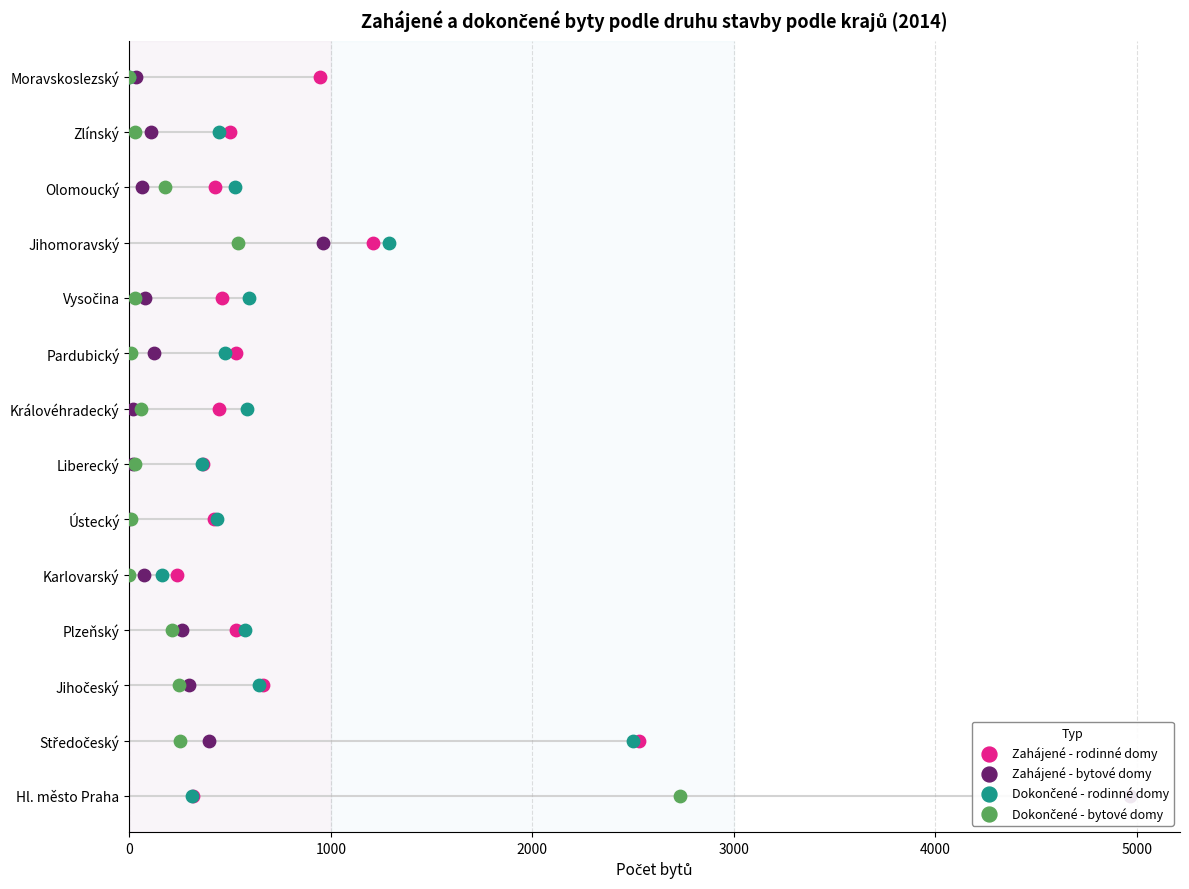

What is the total value across all series at 5000?

20